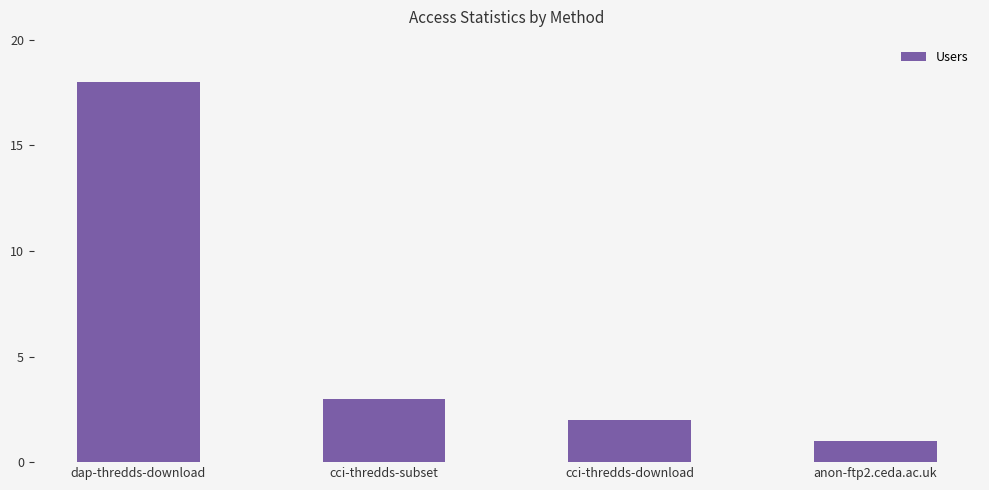

What is the change in value from dap-thredds-download to cci-thredds-download?

-16